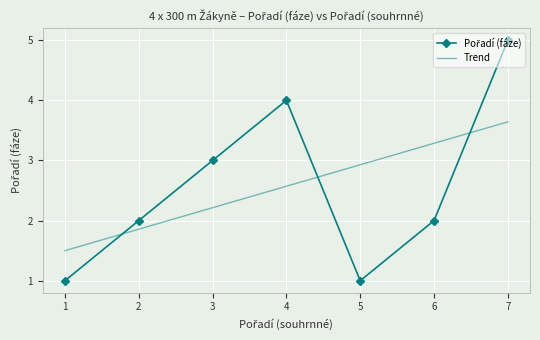

What is the sum of all values?

18